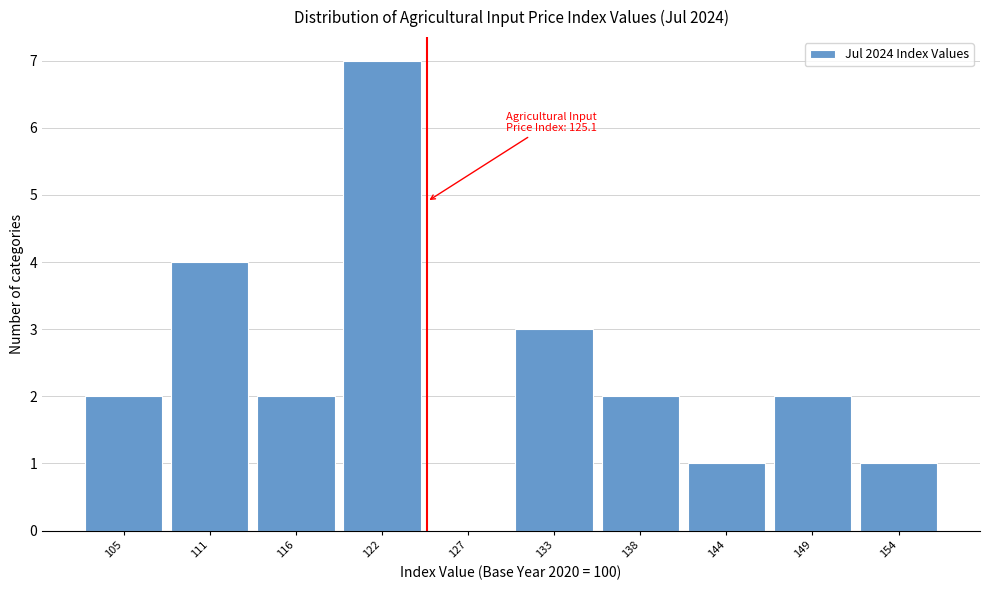

Reading right to left, transcribe all the data shown in this chart.

154=1	149=2	144=1	138=2	133=3	127=0	122=7	116=2	111=4	105=2